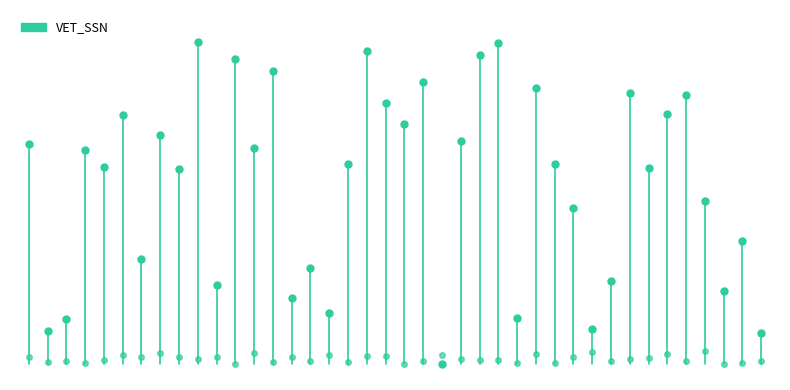

The value at 1 is 647524. True or false?

True